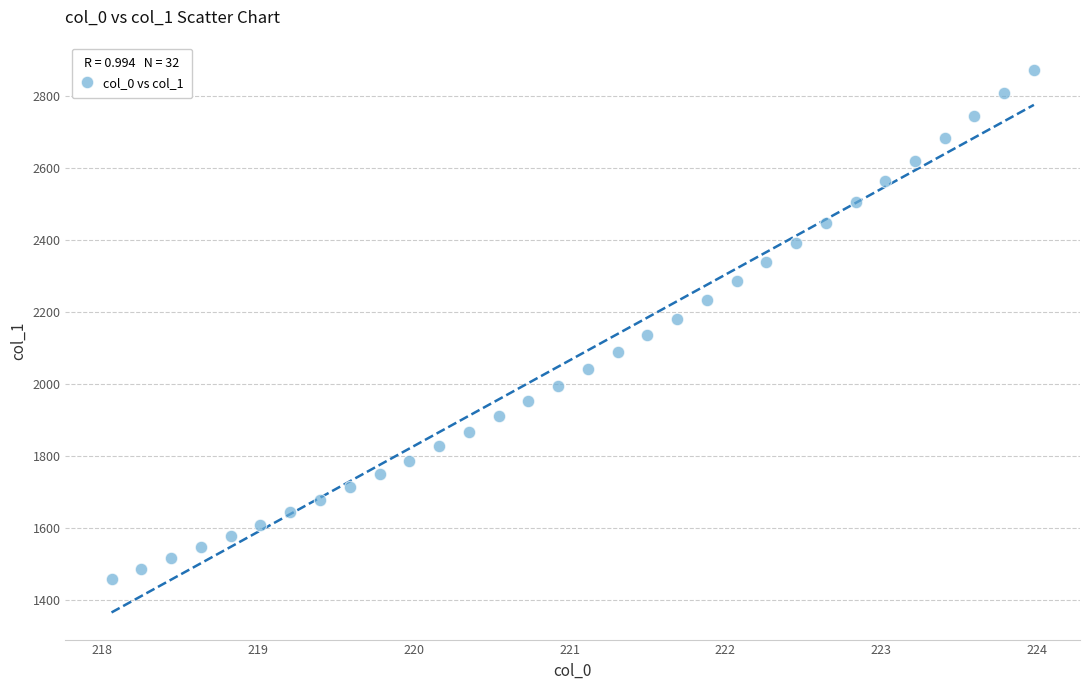

What is the range of X values (max minus min)?

5.9